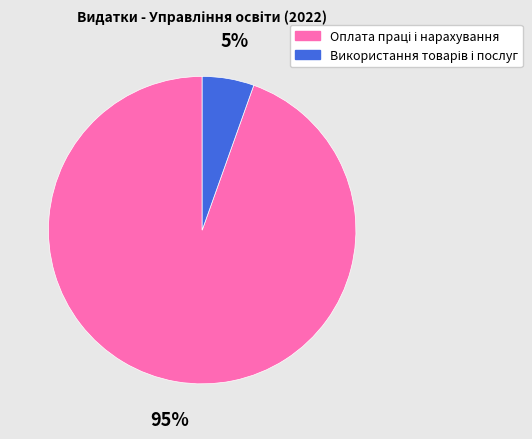

Does any single category account for the majority?

Yes